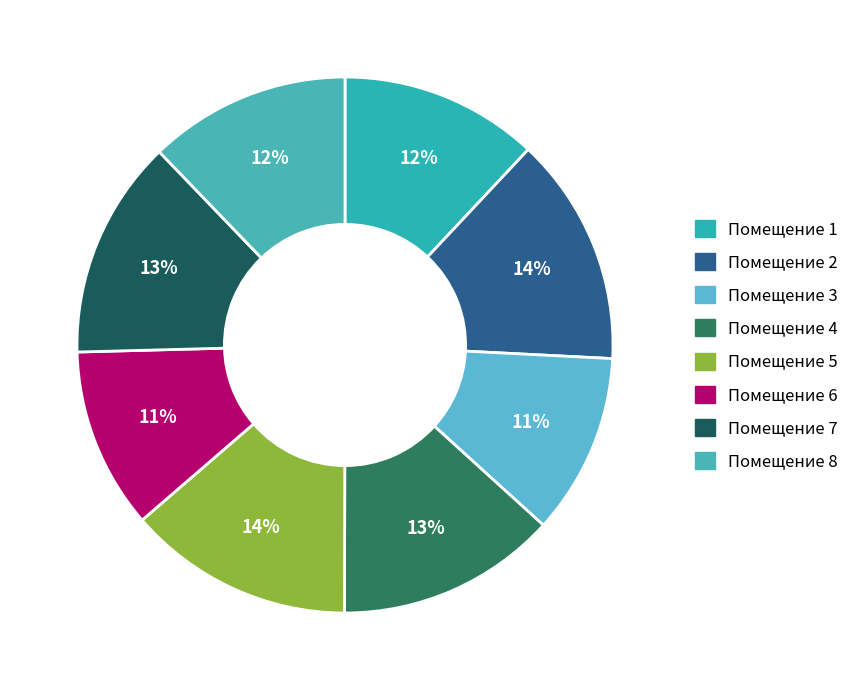

How many segments does this pie chart have?

8